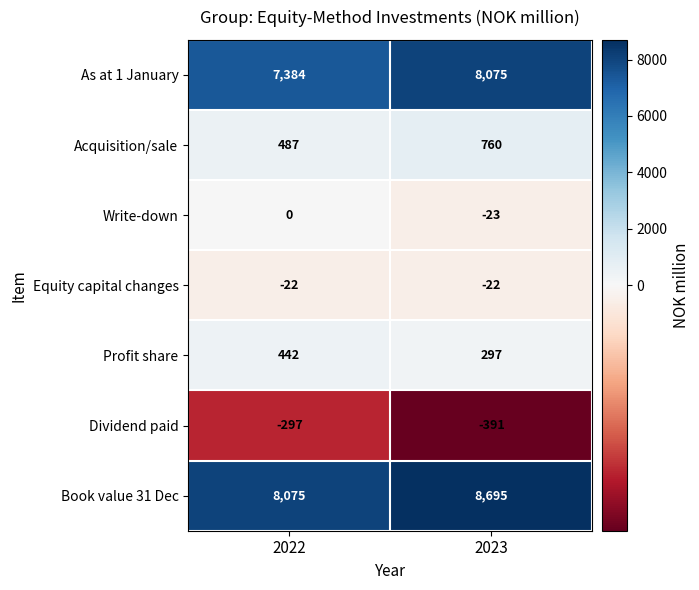

List the series in order of their peak value, lowest first.

Dividend paid, Equity capital changes, Write-down, Profit share, Acquisition/sale, As at 1 January, Book value 31 Dec